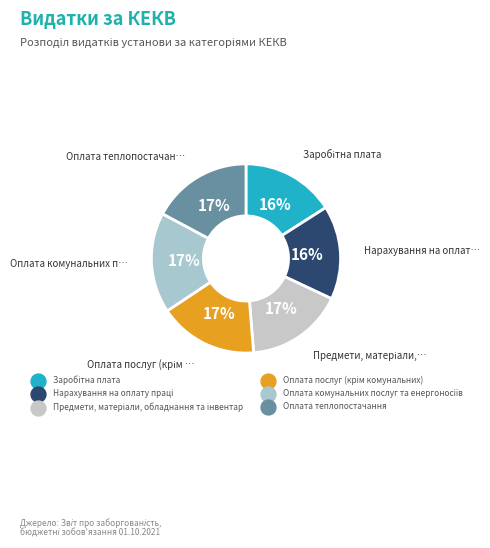

How many segments does this pie chart have?

6